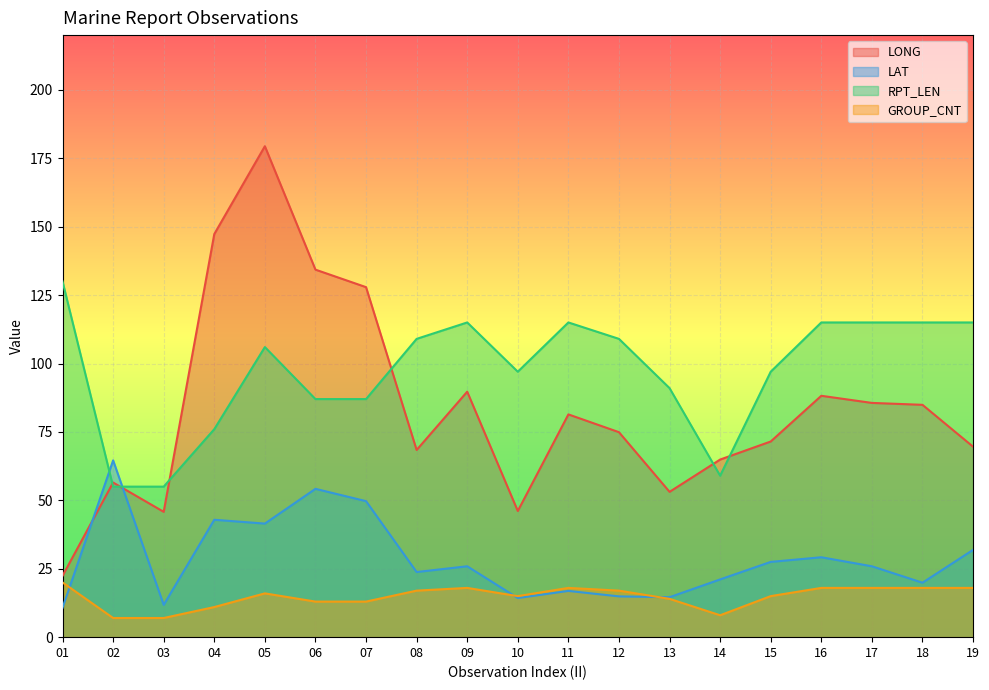

Which series has the largest total across all categories?

RPT_LEN